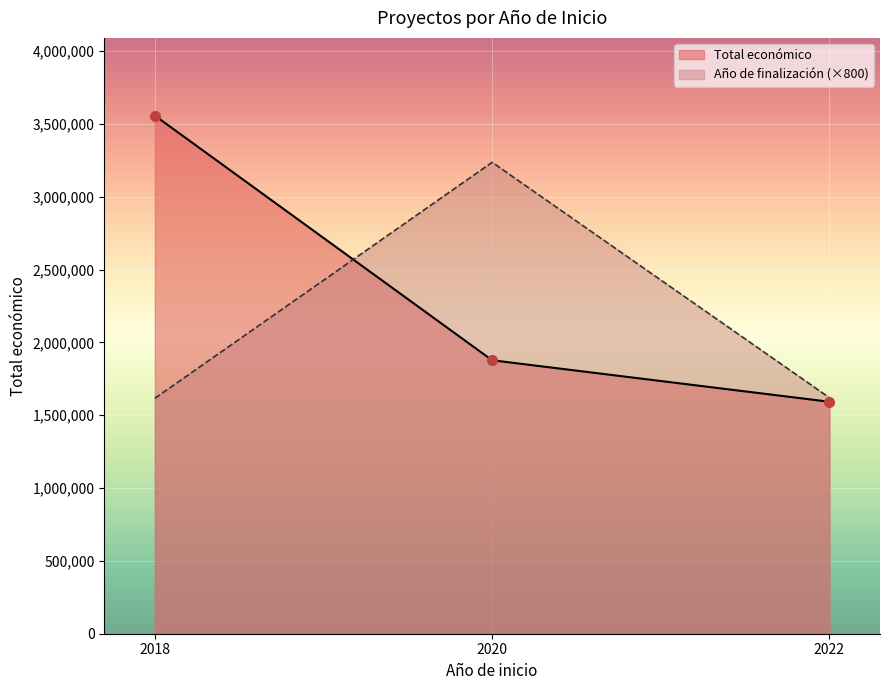

How many lines are shown in the chart?

2